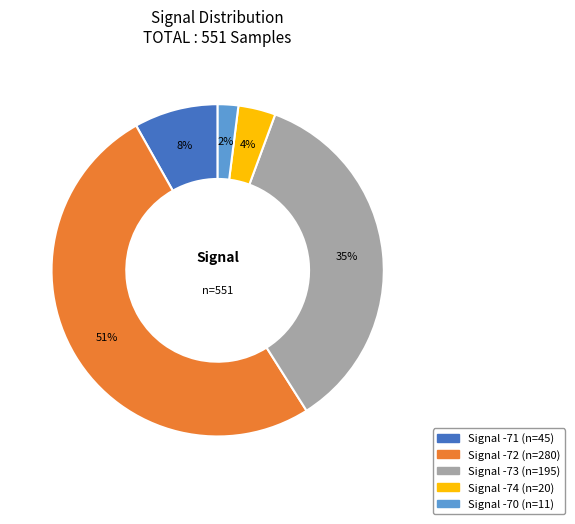

Is there any slice that represents more than half of the pie?

Yes